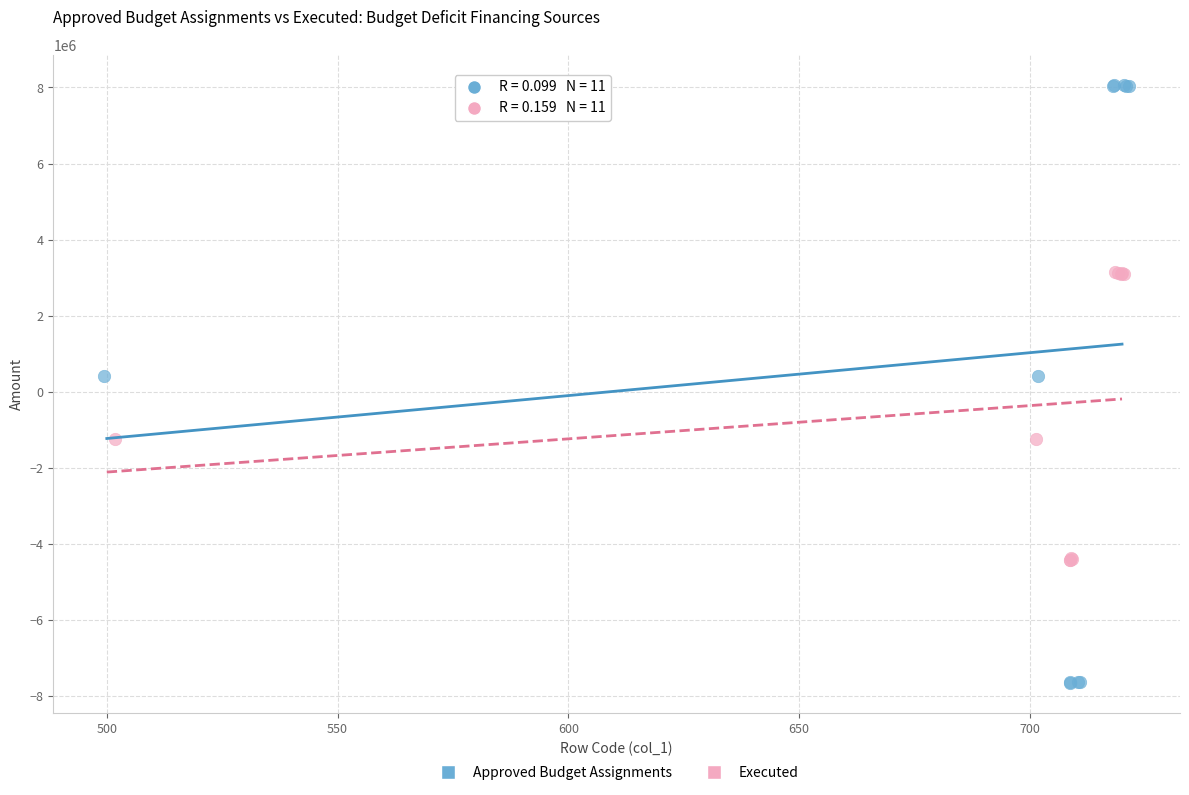

Which series has the widest spread of Y values?

Approved Budget Assignments